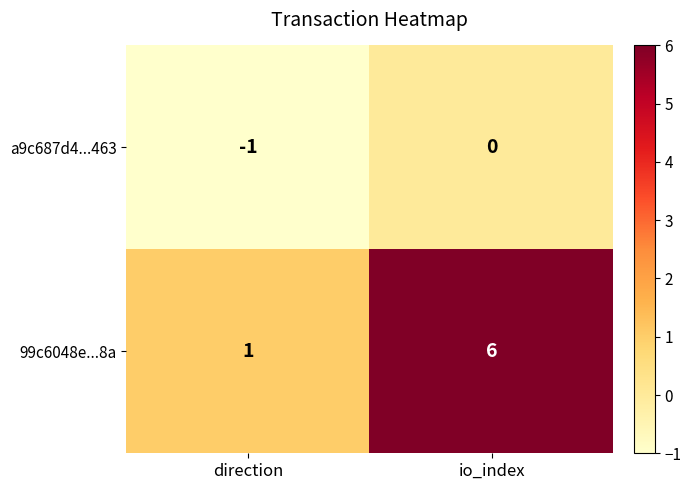

True or false: a9c687d4...463 has a value of 0 at io_index.

True